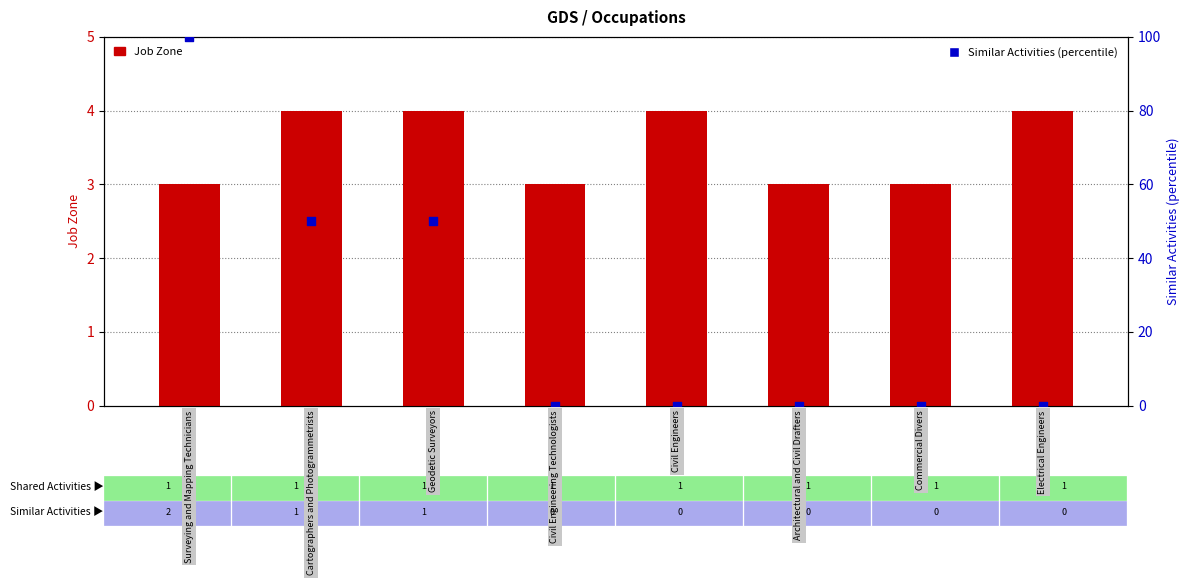

What are all the series names shown in the legend?

Job Zone, Similar Activities (percentile)